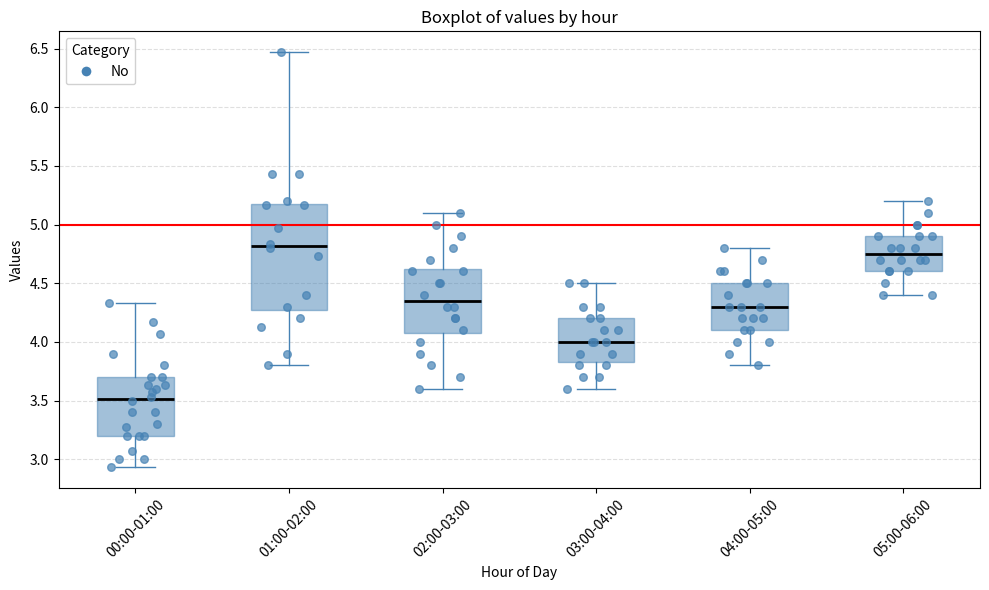

Comparing the boxes themselves (not the whiskers), which one is the tallest?

01:00-02:00